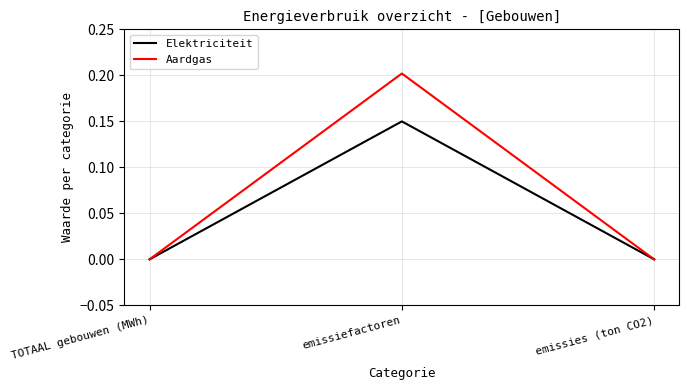

List the series in order of their overall mean, lowest first.

Elektriciteit, Aardgas